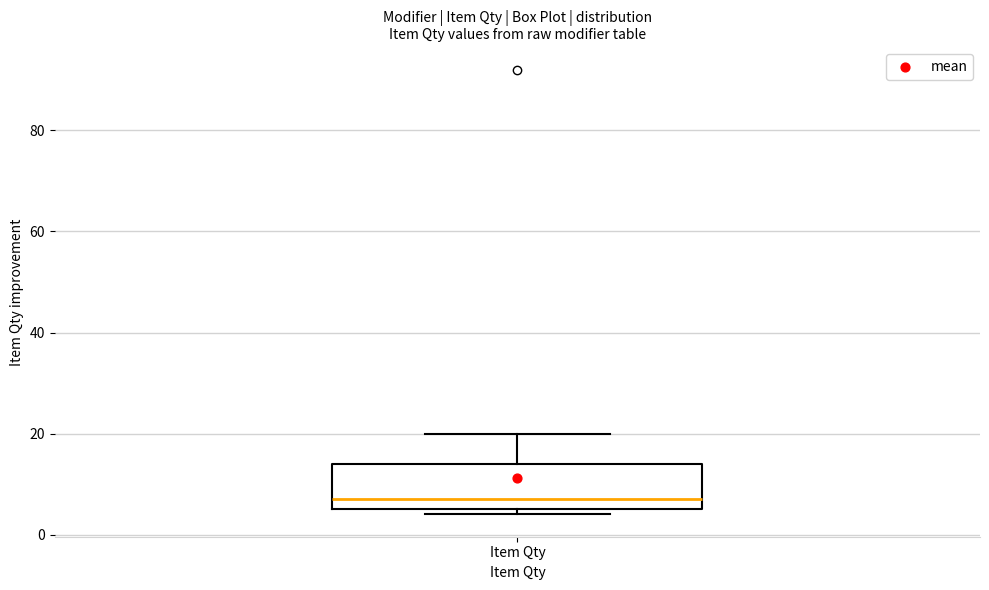

Where does the upper whisker of the box for Item Qty end on the y-axis? The values are not printed on the chart, so give them approximately, as read against the axis.

20